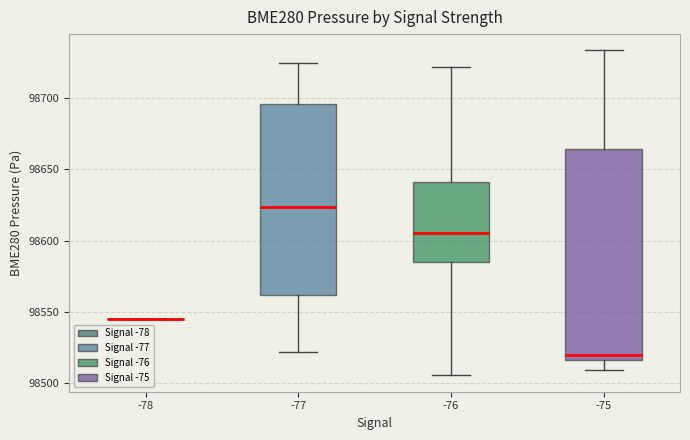

Which box is the tallest, from its lower edge to its upper edge?

-75